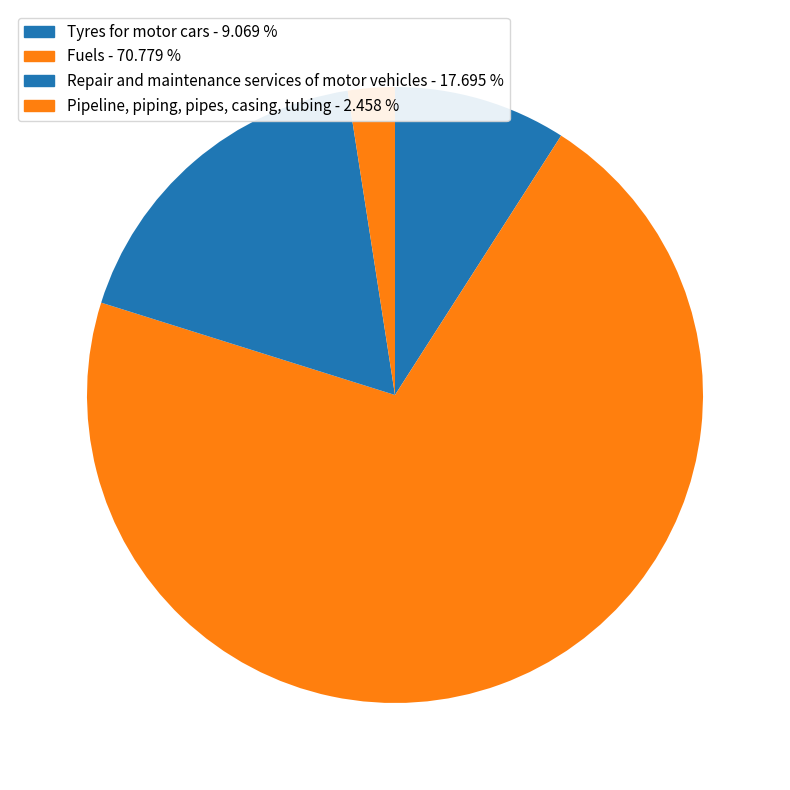

Is it true that Tyres for motor cars is 16% of the pie?

False